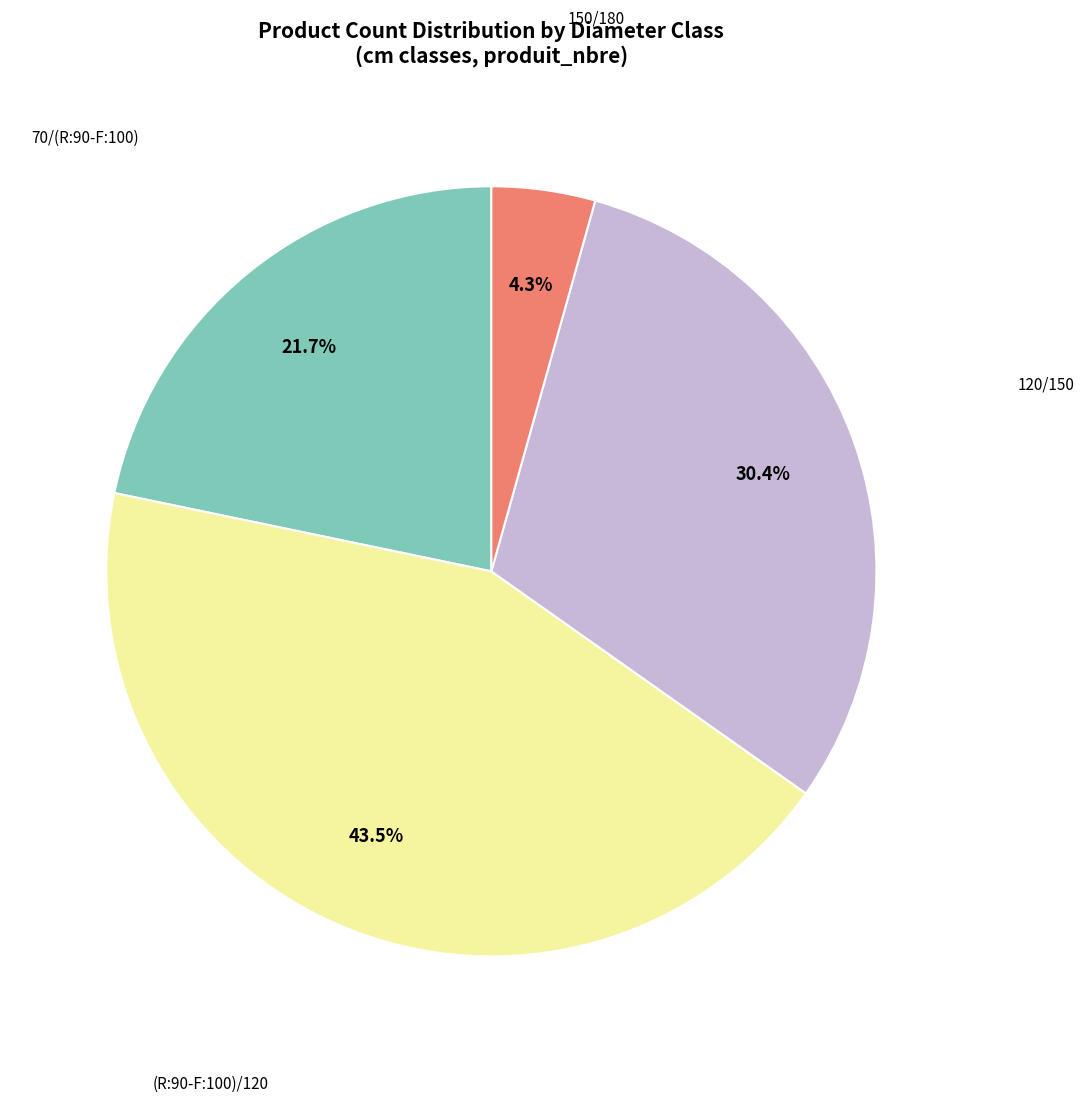

Count the number of slices in the pie.

4